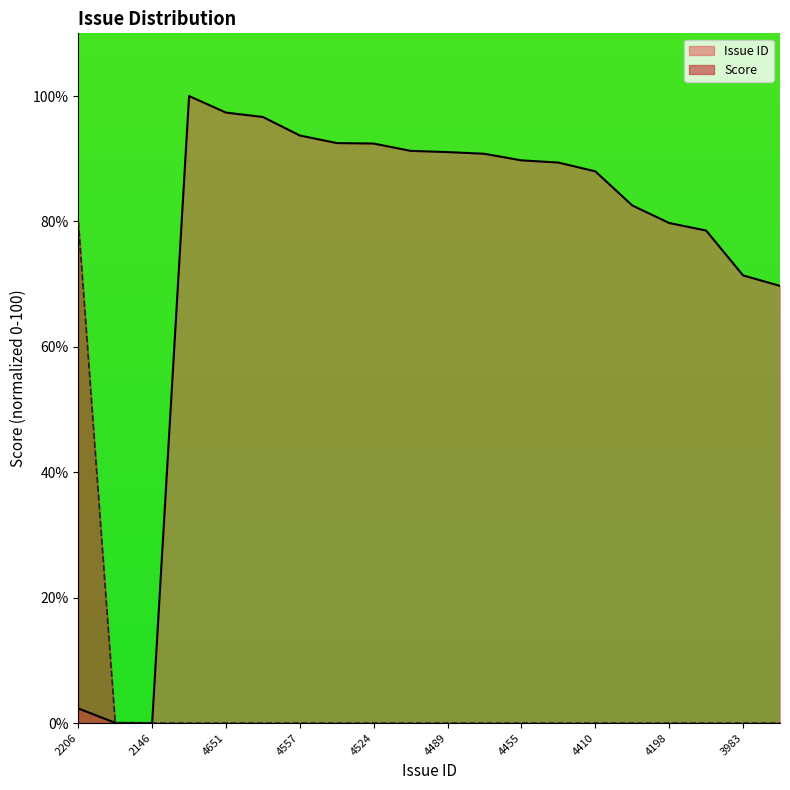

Where is the first local maximum for Issue ID?

4719